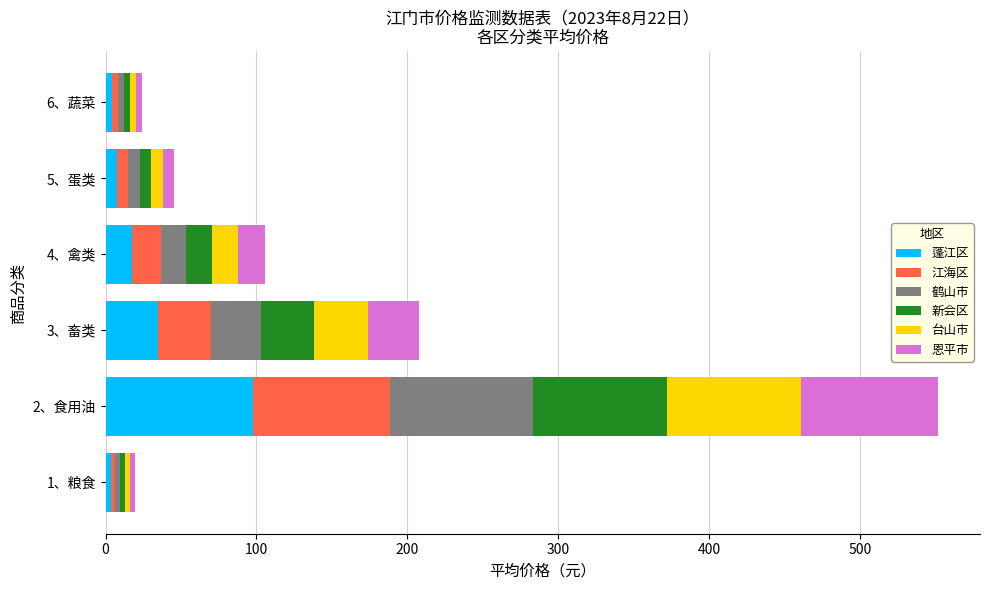

What is the average value of the 蓬江区 series?

27.6